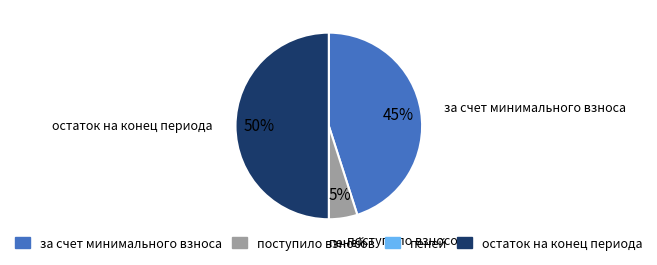

What is the largest slice in the pie chart?

остаток на конец периода